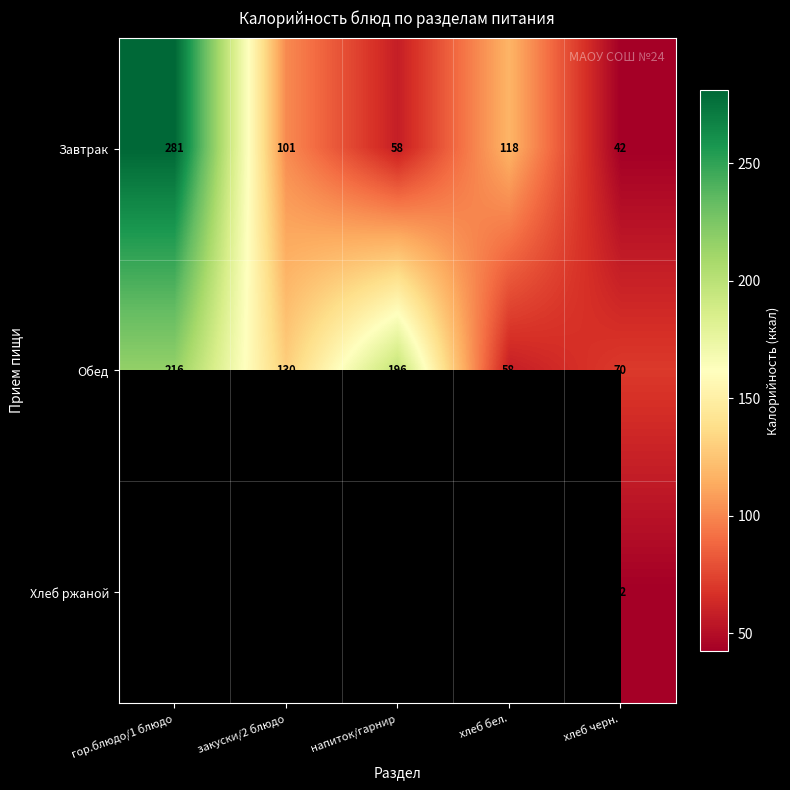

Which has a higher value, напиток/гарнир or закуски/2 блюдо?

закуски/2 блюдо